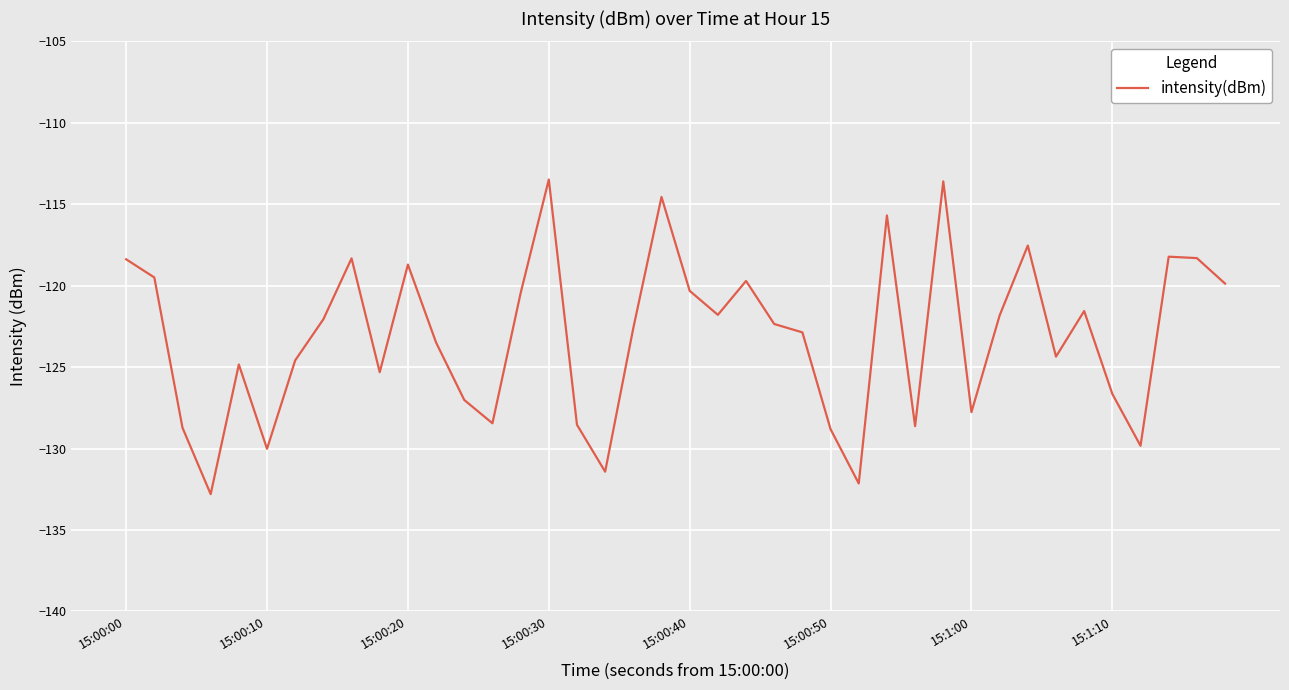

What is the maximum value shown in the chart?

-113.5